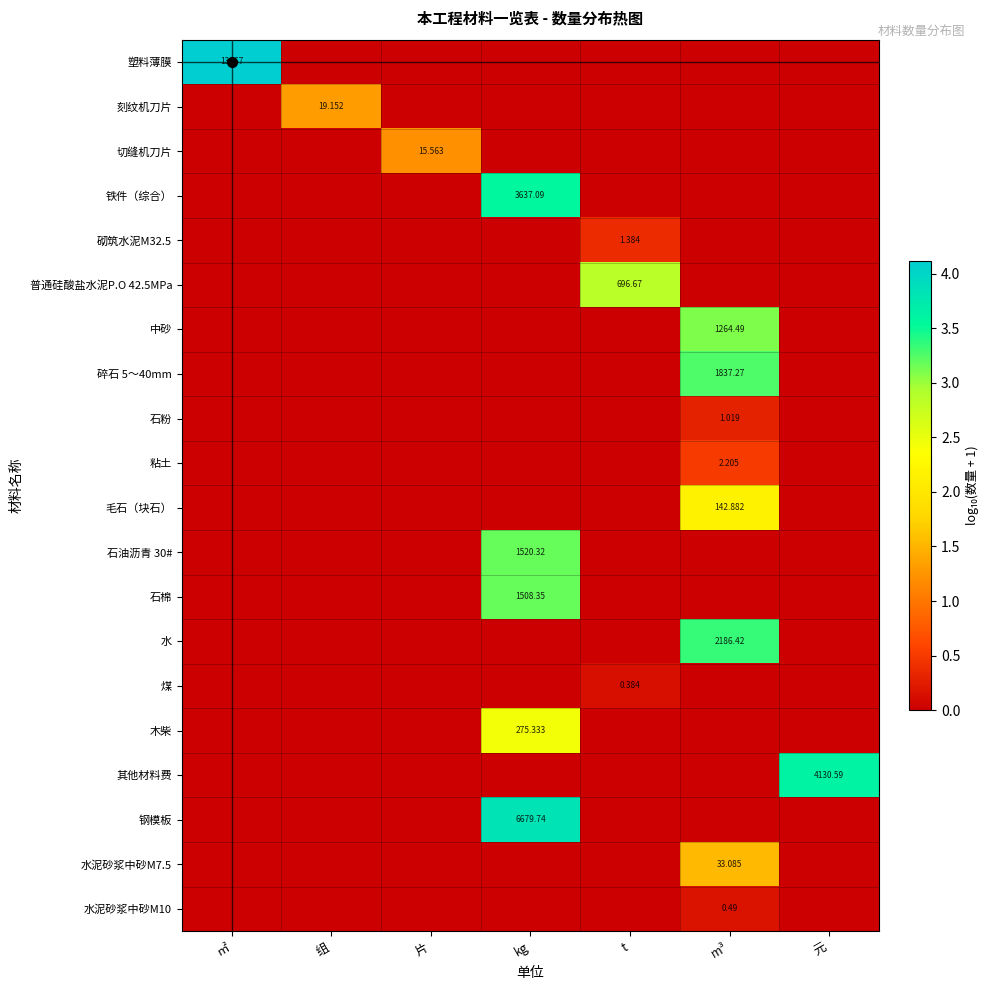

Between m³ and ㎡, which is larger?

㎡